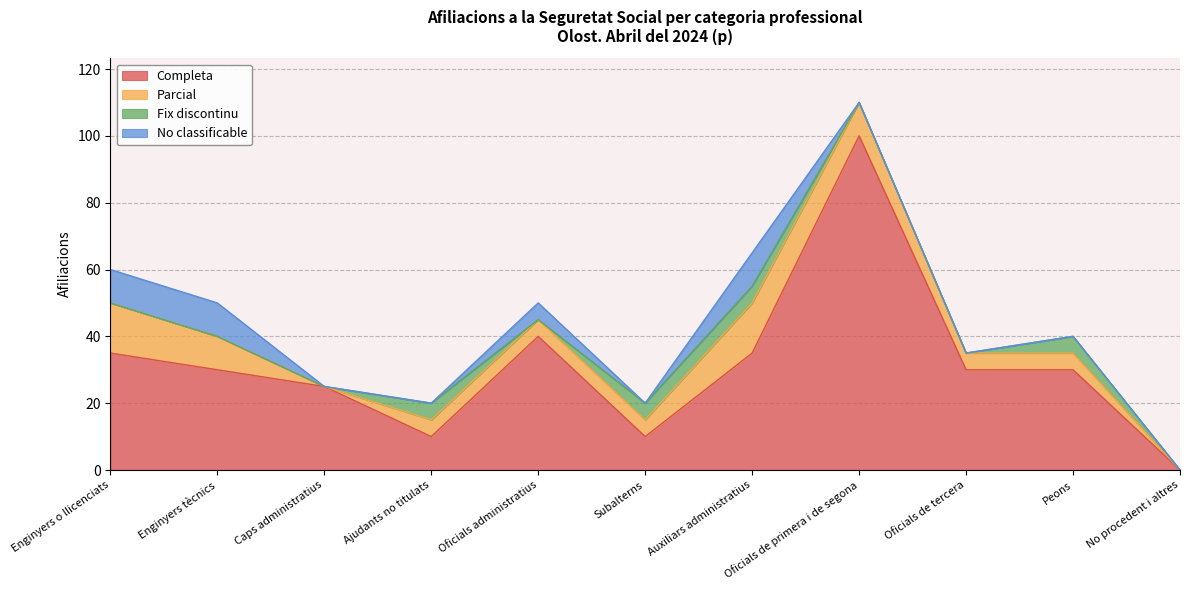

Reading left to right, transcribe all the data shown in this chart.

Completa: Enginyers o llicenciats=35	Enginyers tècnics=30	Caps administratius=25	Ajudants no titulats=10	Oficials administratius=40	Subalterns=10	Auxiliars administratius=35	Oficials de primera i de segona=100	Oficials de tercera=30	Peons=30	No procedent i altres=0
Parcial: Enginyers o llicenciats=15	Enginyers tècnics=10	Caps administratius=0	Ajudants no titulats=5	Oficials administratius=5	Subalterns=5	Auxiliars administratius=15	Oficials de primera i de segona=10	Oficials de tercera=5	Peons=5	No procedent i altres=0
Fix discontinu: Enginyers o llicenciats=0	Enginyers tècnics=0	Caps administratius=0	Ajudants no titulats=5	Oficials administratius=0	Subalterns=5	Auxiliars administratius=5	Oficials de primera i de segona=0	Oficials de tercera=0	Peons=5	No procedent i altres=0
No classificable: Enginyers o llicenciats=10	Enginyers tècnics=10	Caps administratius=0	Ajudants no titulats=0	Oficials administratius=5	Subalterns=0	Auxiliars administratius=10	Oficials de primera i de segona=0	Oficials de tercera=0	Peons=0	No procedent i altres=0